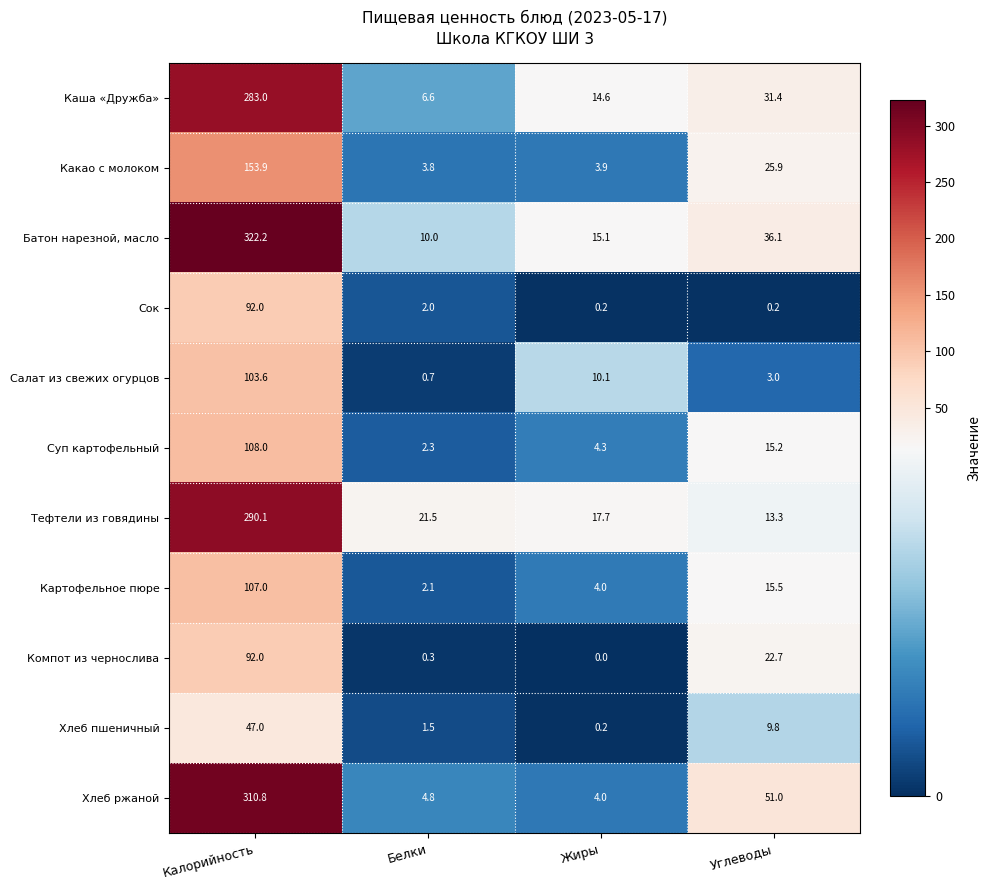

Rank the categories by Суп картофельный value from lowest to highest.

Белки, Жиры, Углеводы, Калорийность